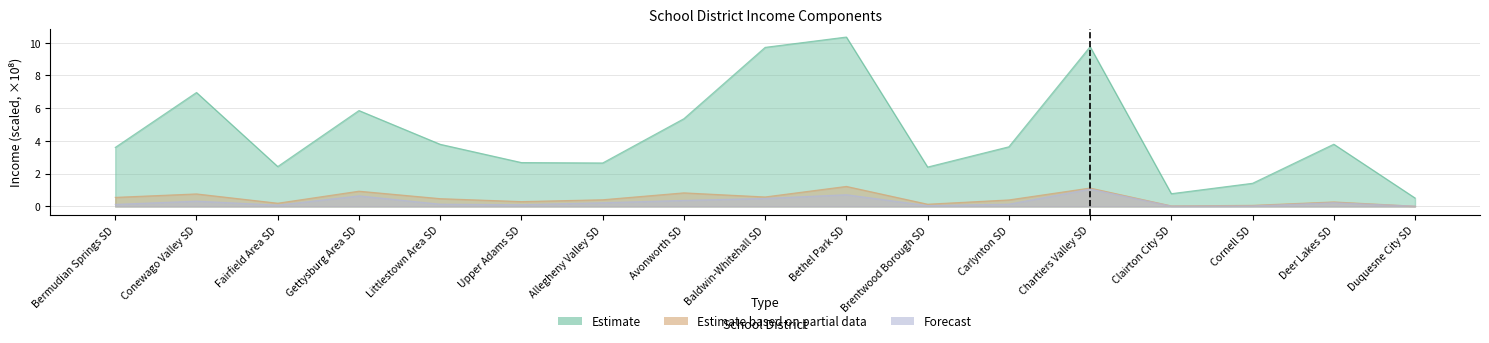

Which has a higher value, Cornell SD or Chartiers Valley SD?

Chartiers Valley SD